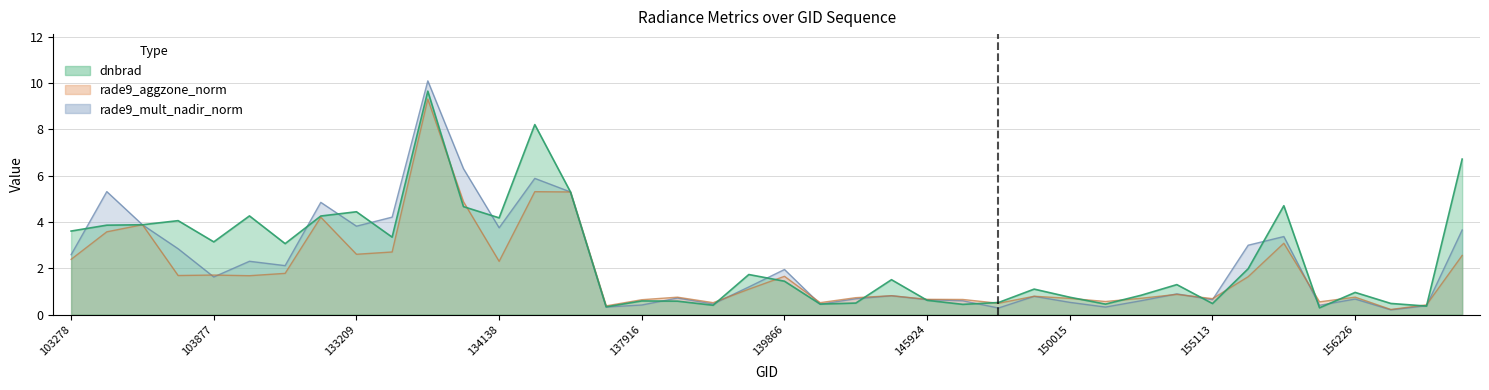

The dnbrad series shows 0.4 at 154533. True or false?

False